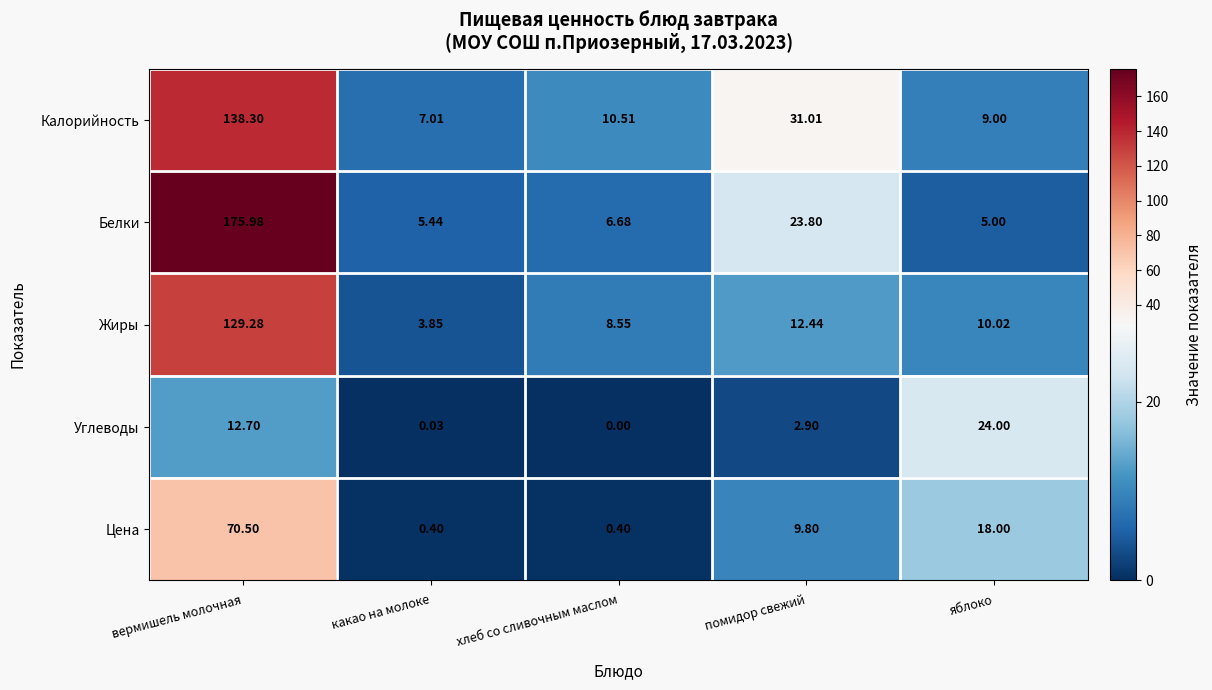

List the labels in order of Белки value, smallest first.

яблоко, какао на молоке, хлеб со сливочным маслом, помидор свежий, вермишель молочная